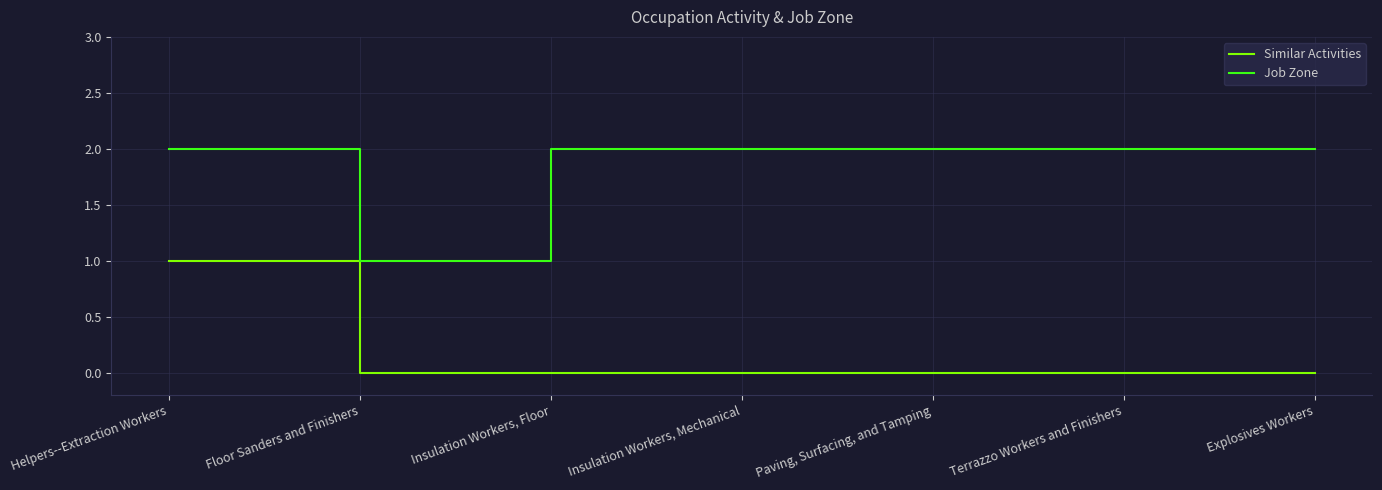

Count the Similar Activities values in the range 0 to 1.

7